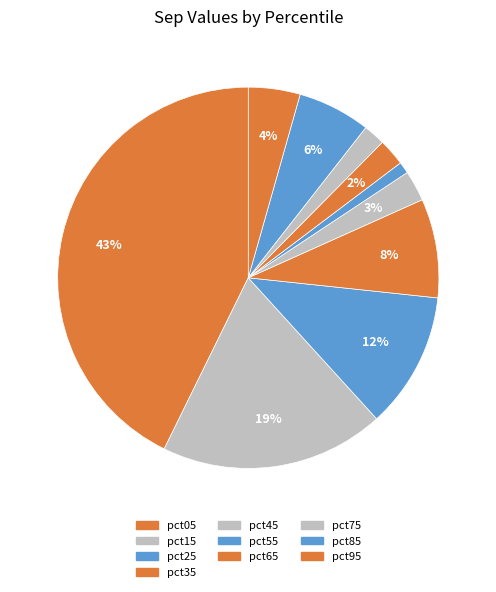

Is there a majority slice in this chart?

No